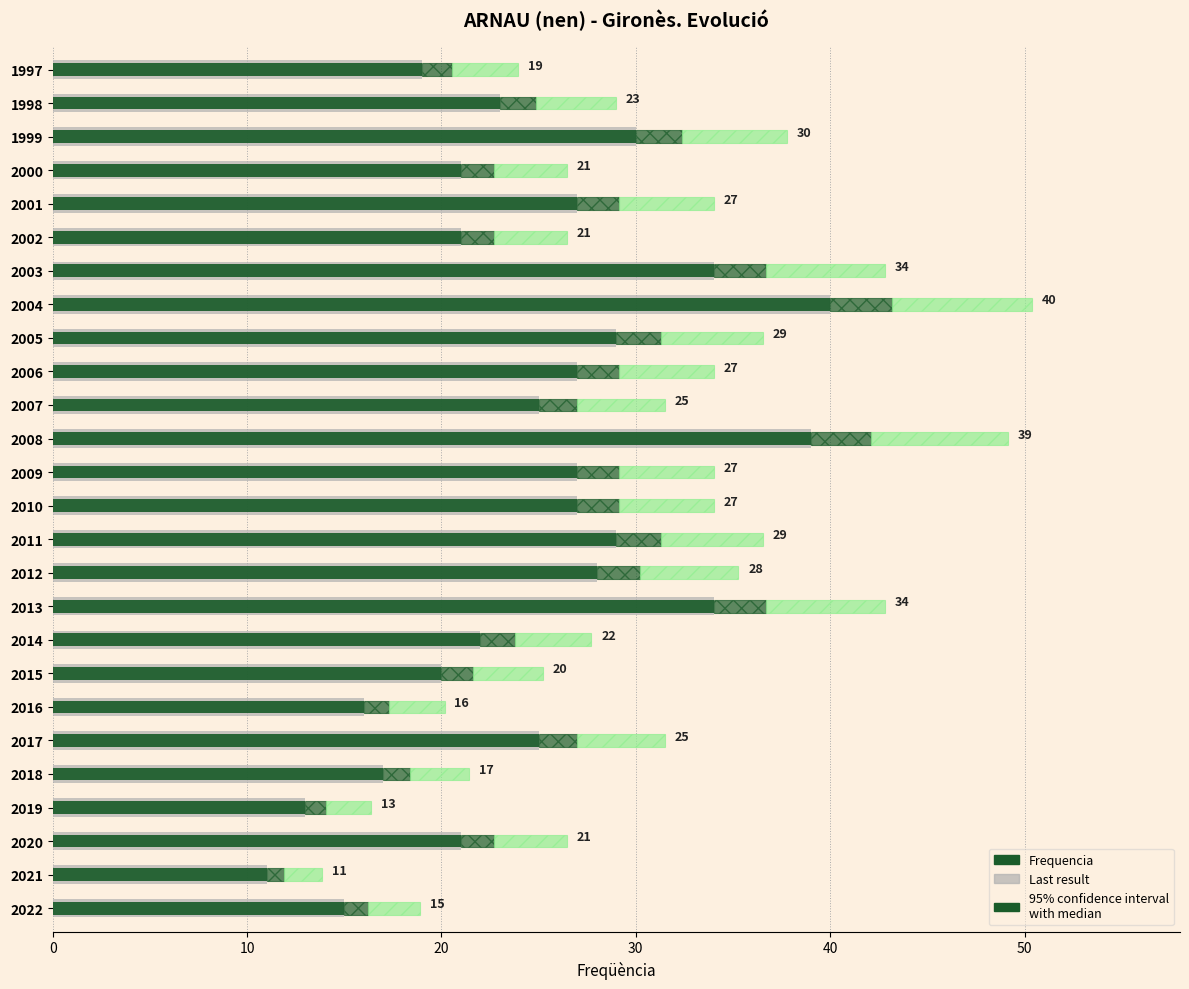

The value of Last result at 2010 is 40. True or false?

False